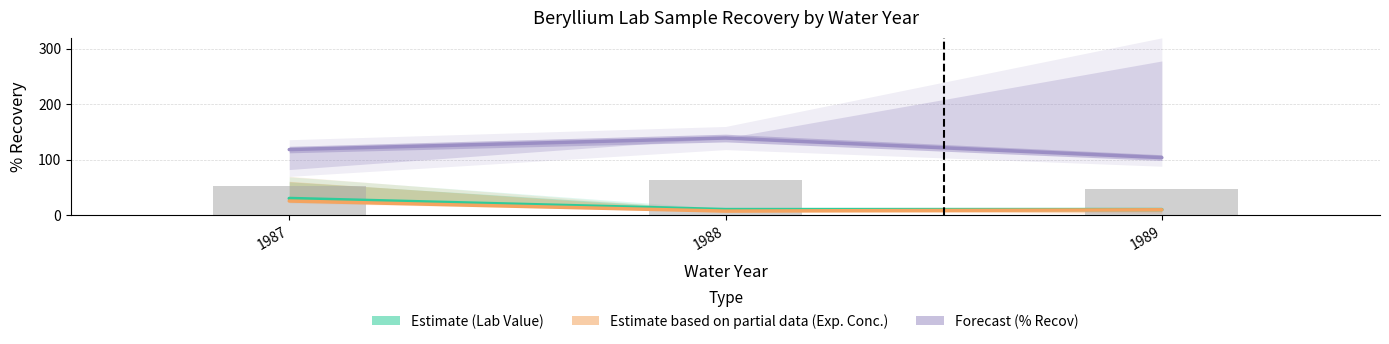

The Expected Conc. series shows 7.2 at 1988. True or false?

True